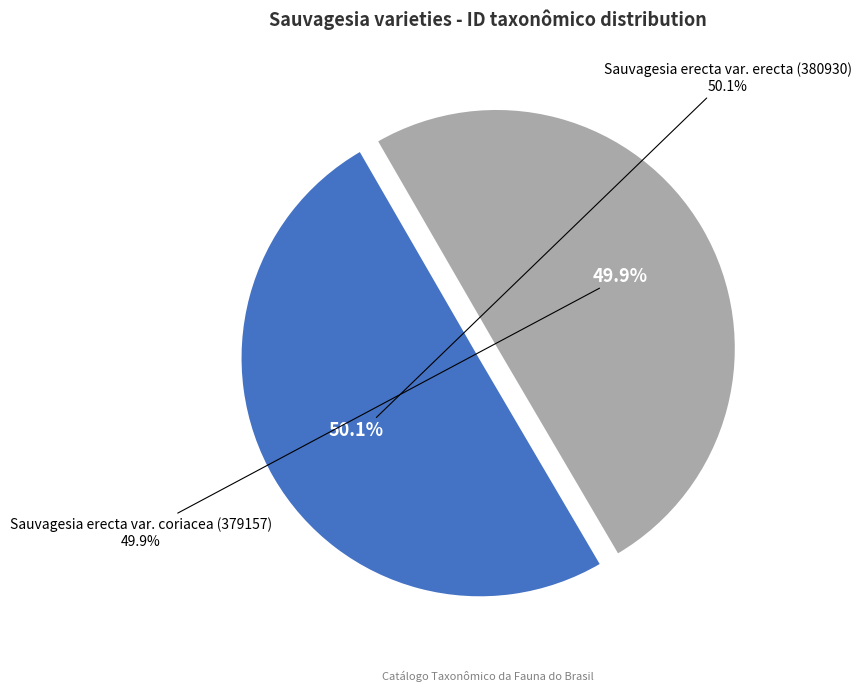

True or false: Sauvagesia erecta var. erecta (380930) accounts for 50% of the total.

True